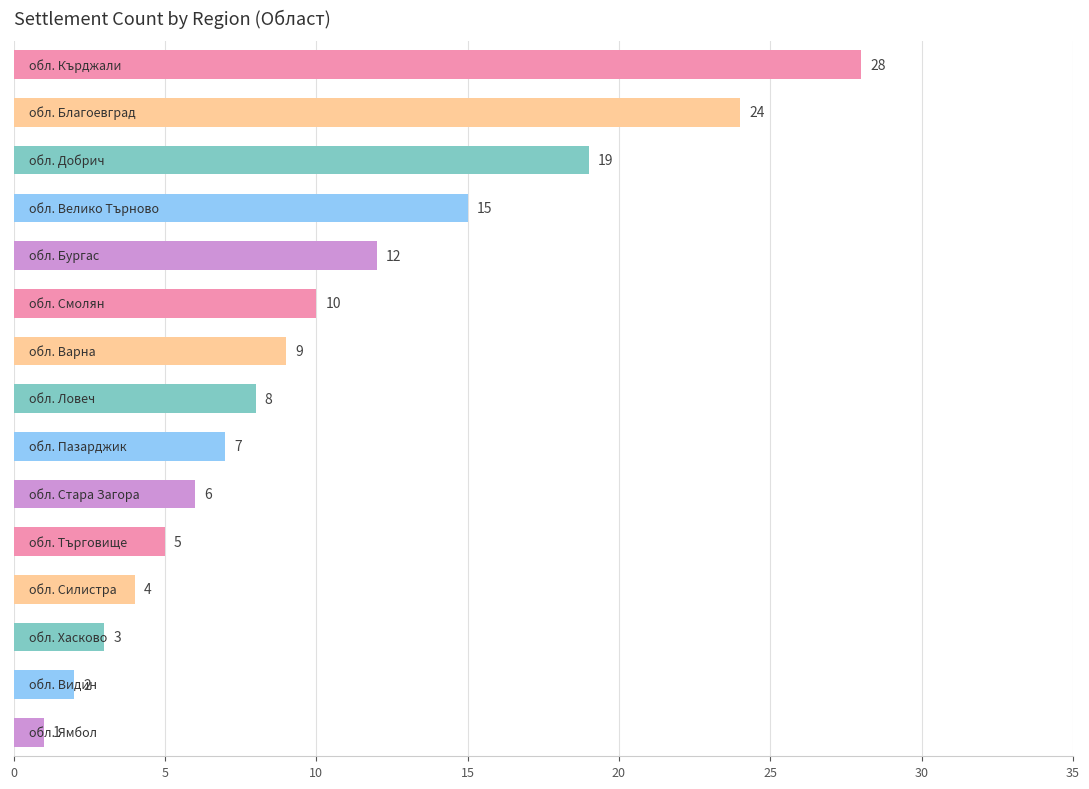

What is the value of the 9th bar from the top?

7